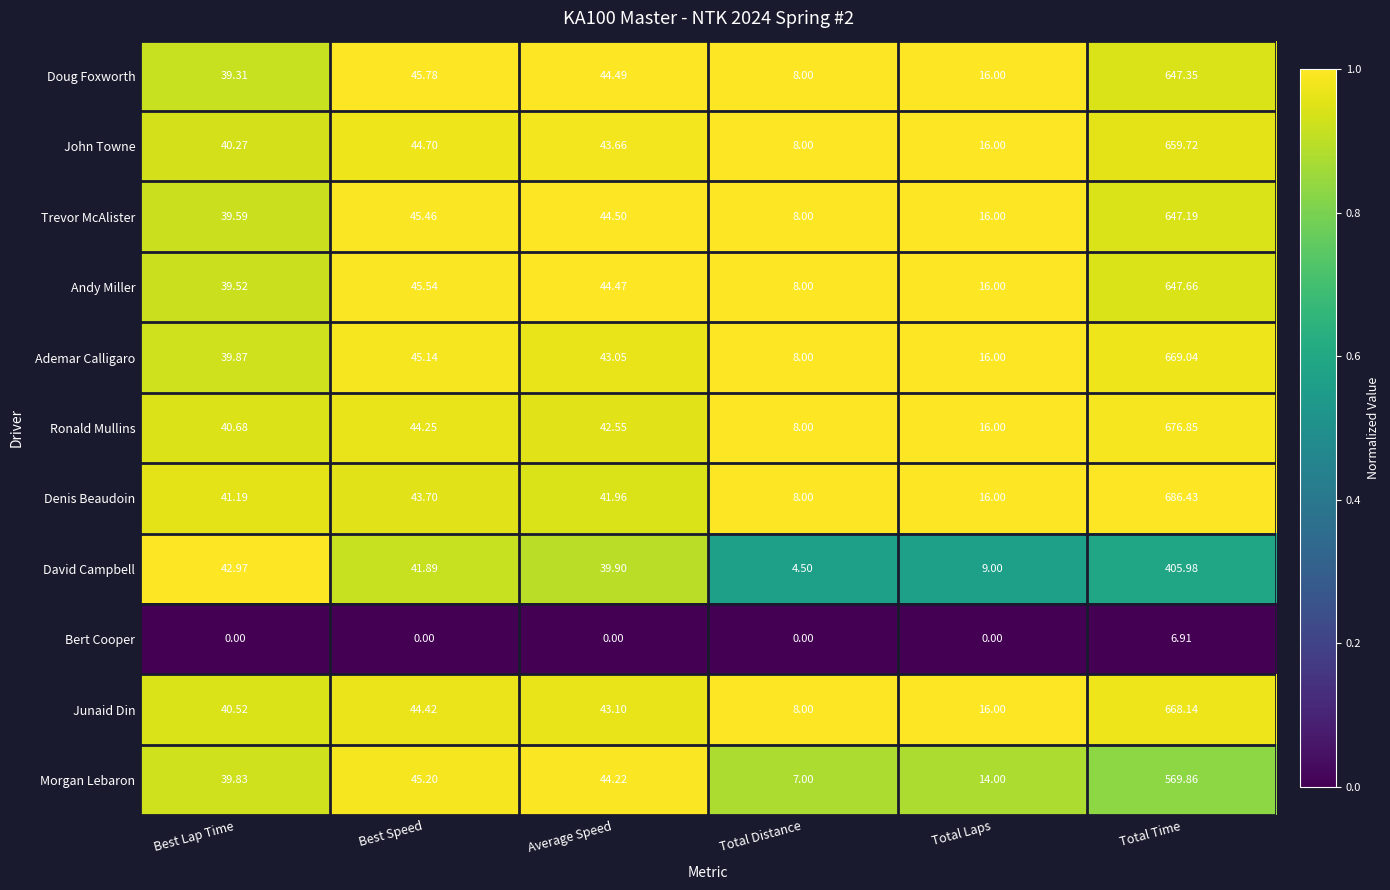

Which series has the largest range (max minus min)?

Denis Beaudoin